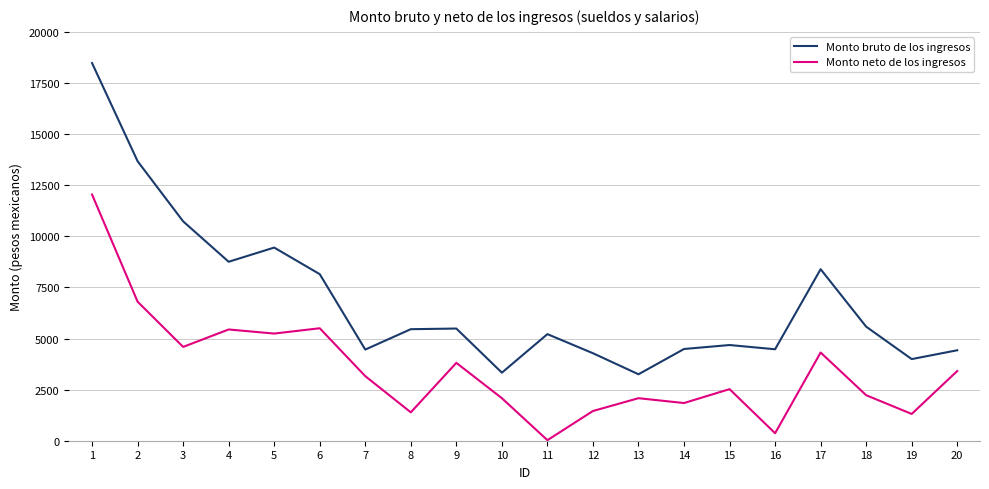

What are all the series names shown in the legend?

Monto bruto de los ingresos, Monto neto de los ingresos